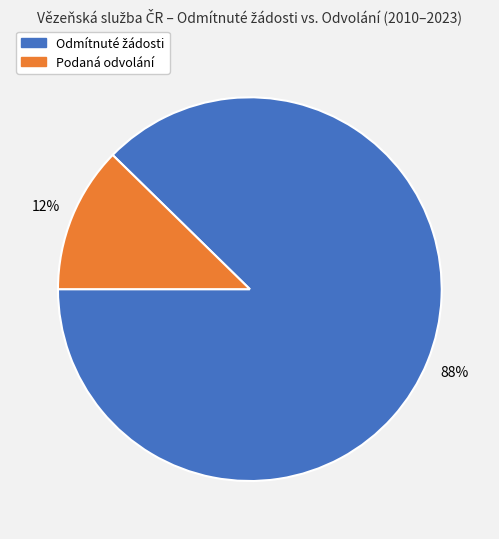

Count the number of slices in the pie.

2